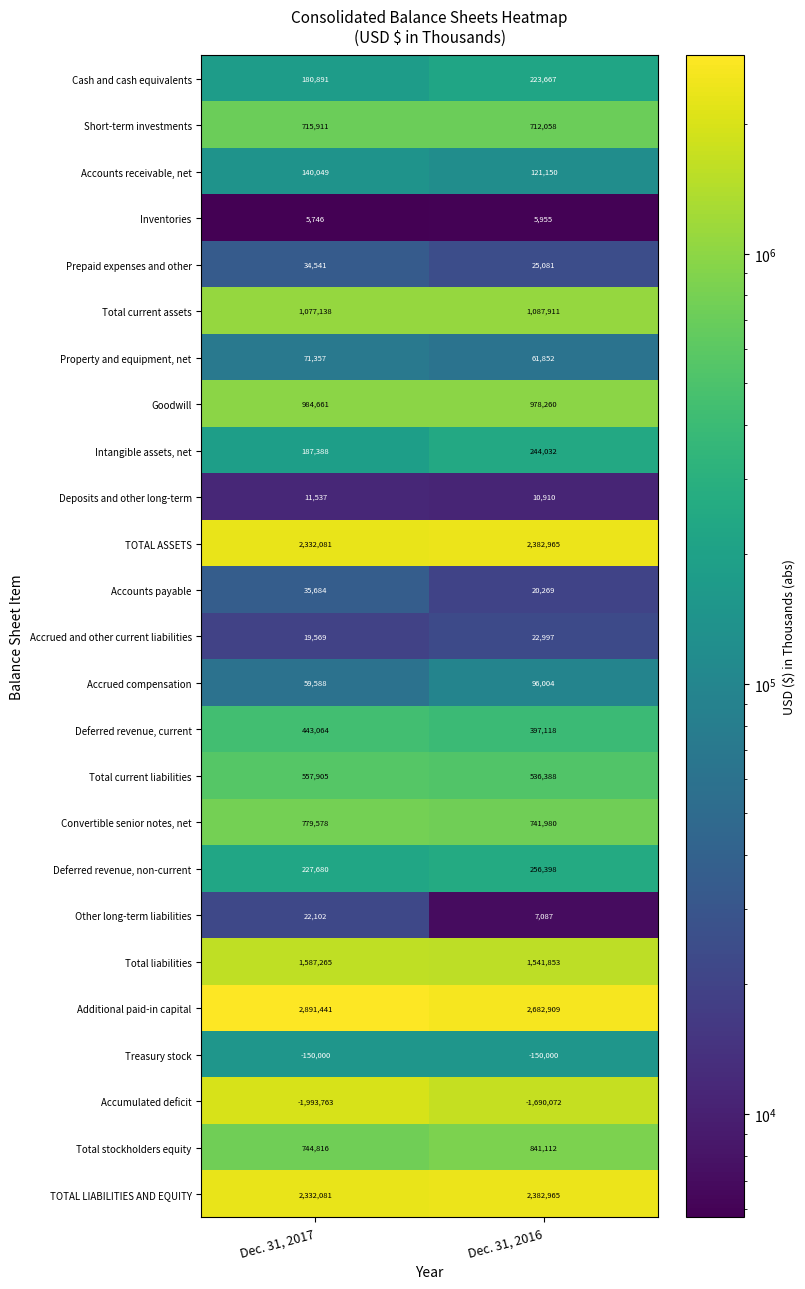

What is the sum of all Total liabilities values?

3129118